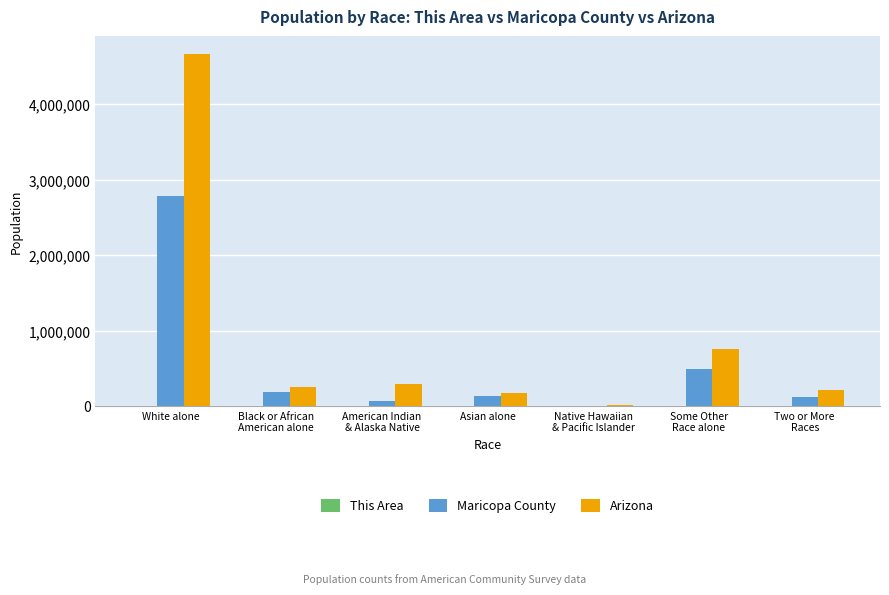

What is the difference between the Arizona values at Black or African
American alone and Two or More
Races?

40708